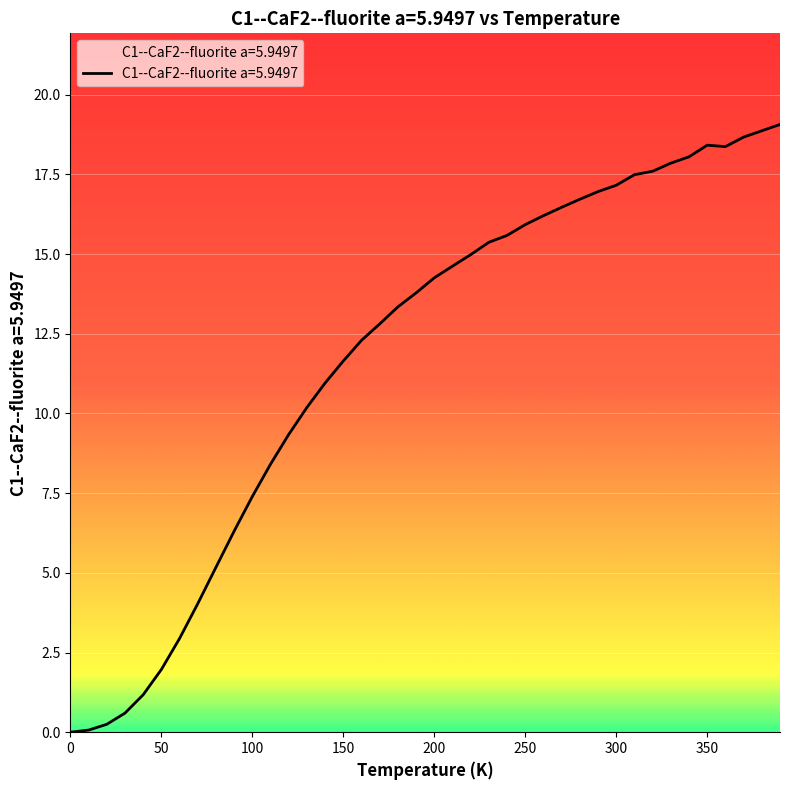

Is this an area chart (filled region under the line)?

No